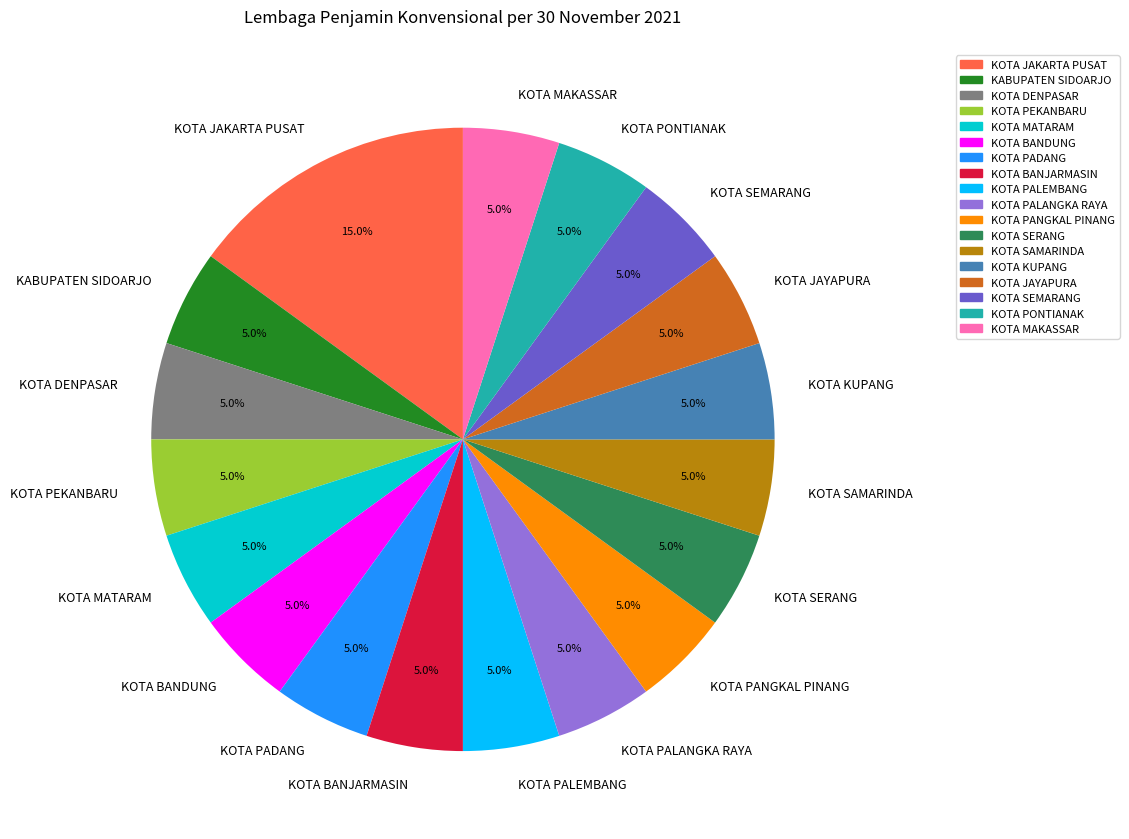

Does any single category account for the majority?

No